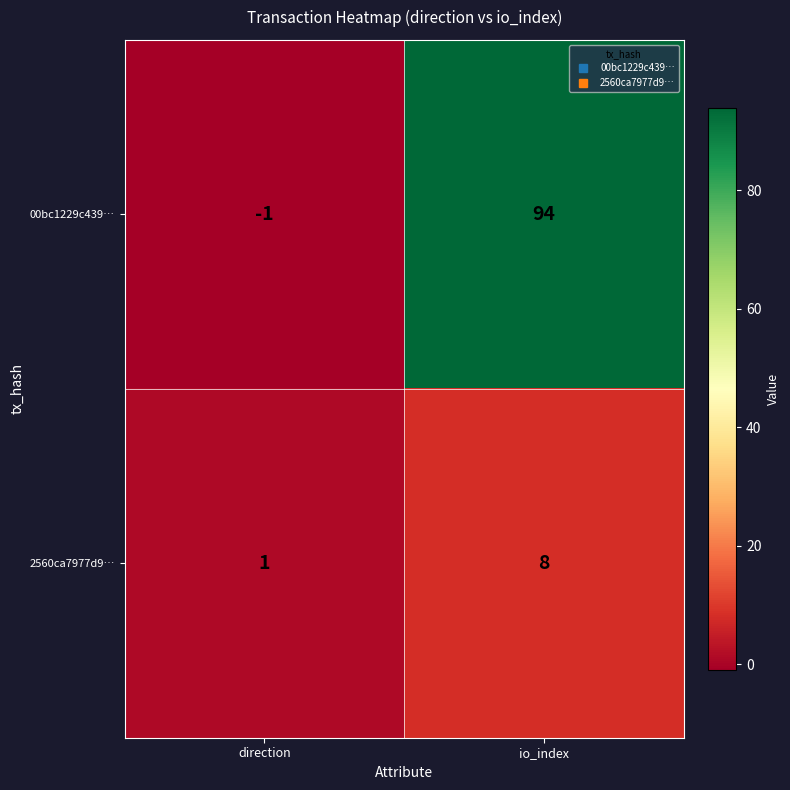

What is the sum of all 00bc1229c439… values?

93